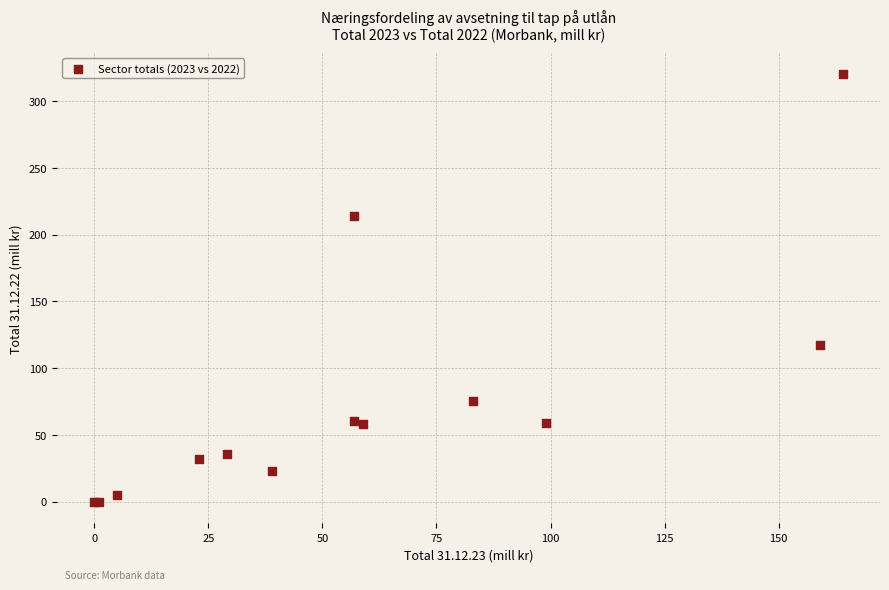

What Y value in the scatter plot is closest to 160?

117